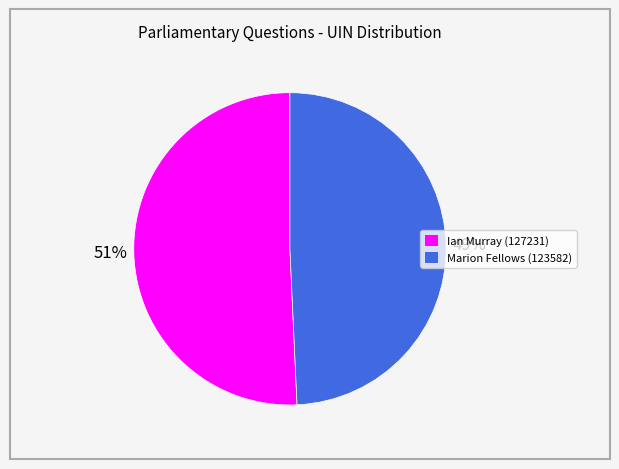

Is the sum of Marion Fellows (123582) and Ian Murray (127231) greater than half?

Yes